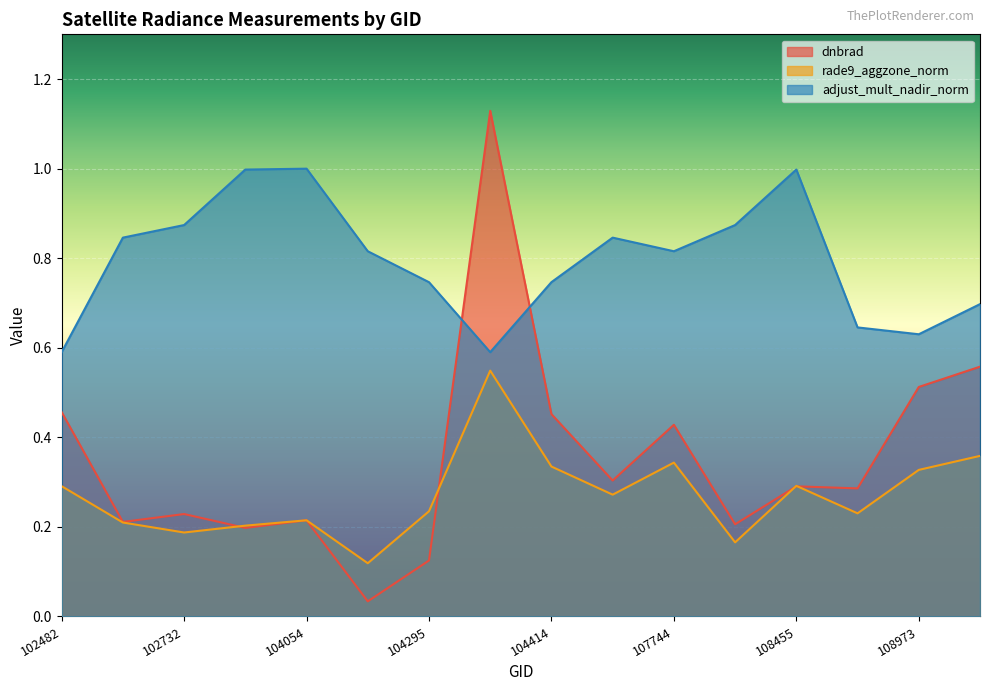

The adjust_mult_nadir_norm series shows 0.5 at 108455. True or false?

False